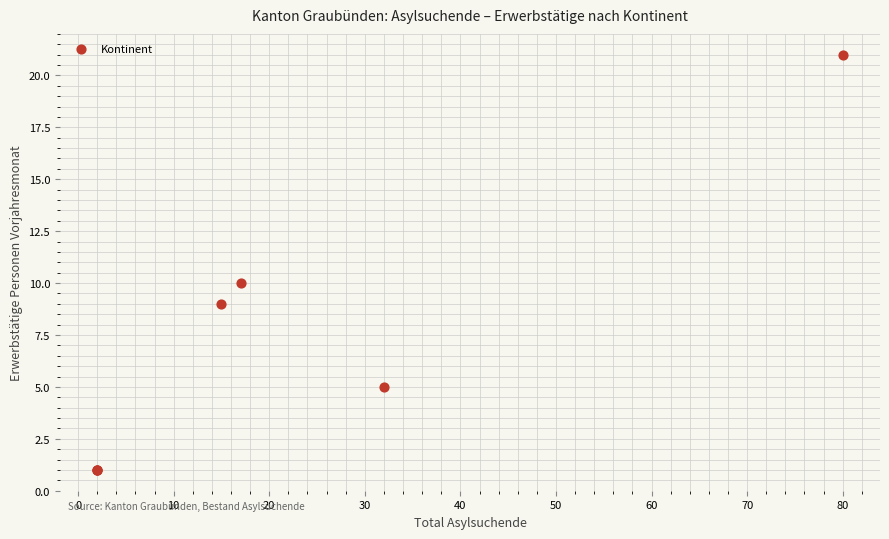

What Y value in the scatter plot is closest to 11?

10